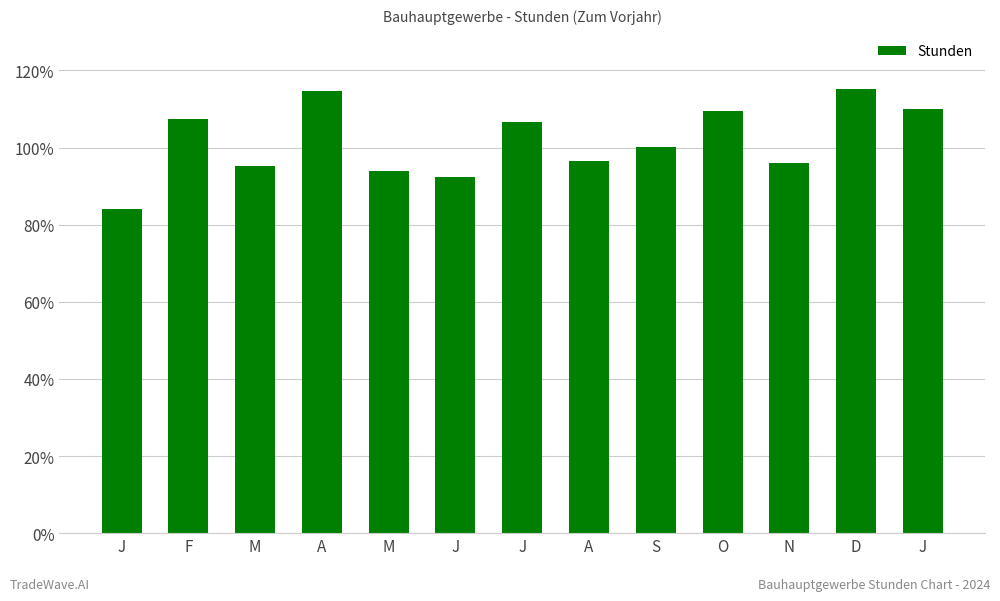

Reading right to left, extract all data points from this chart.

110.1	115.2	96.1	109.5	100.1	96.6	106.6	92.3	93.8	114.7	95.2	107.4	84.0